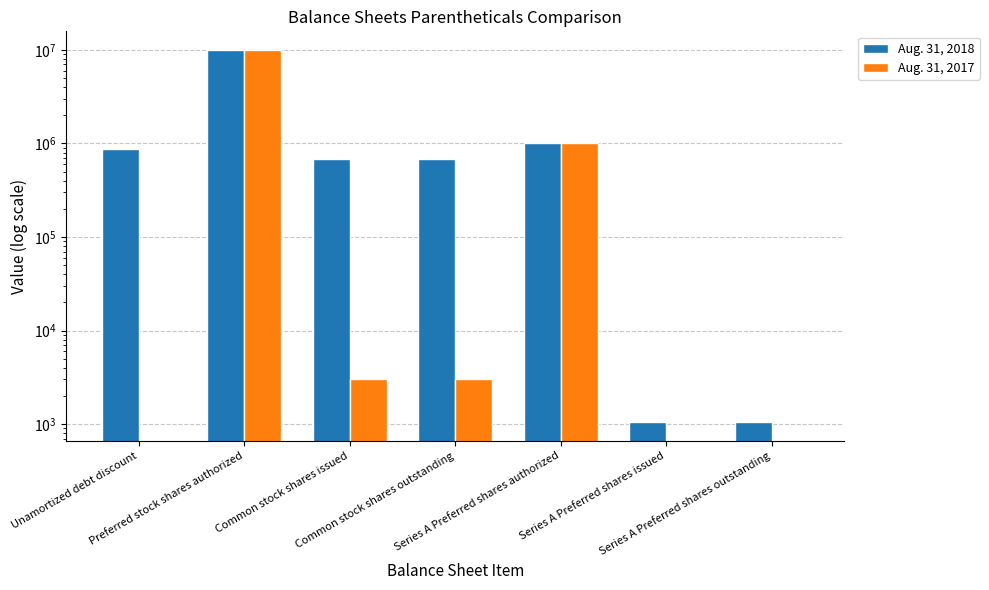

The Aug. 31, 2018 series shows 684342 at Common stock shares outstanding. True or false?

True